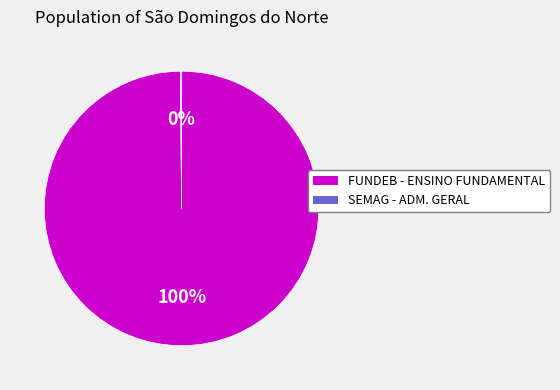

Which slice represents more than half of the pie?

FUNDEB - ENSINO FUNDAMENTAL